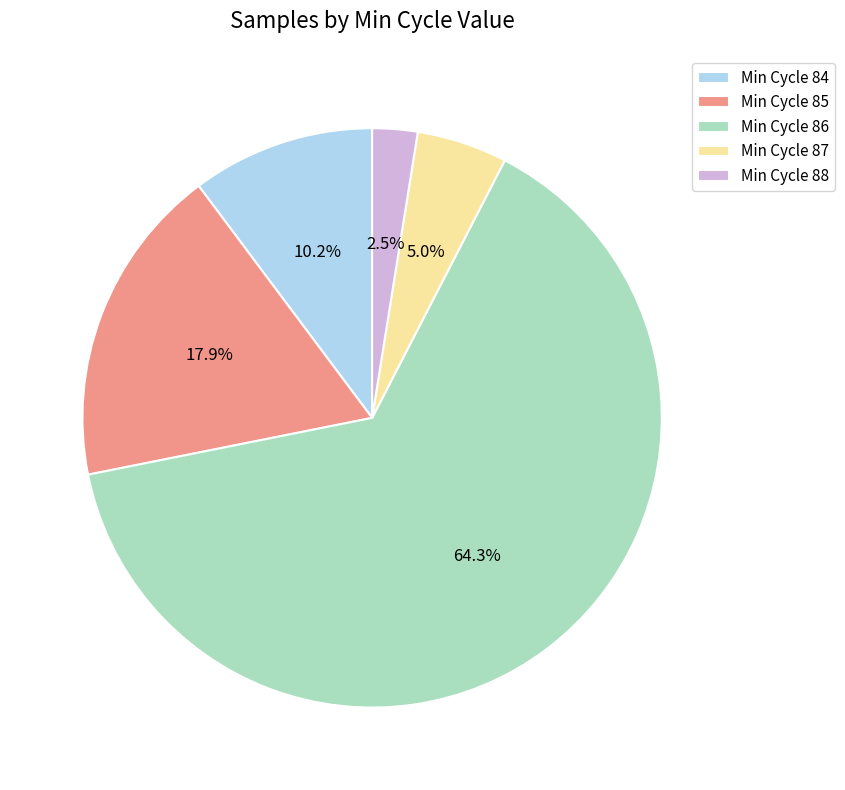

Between Min Cycle 88 and Min Cycle 86, which is larger?

Min Cycle 86